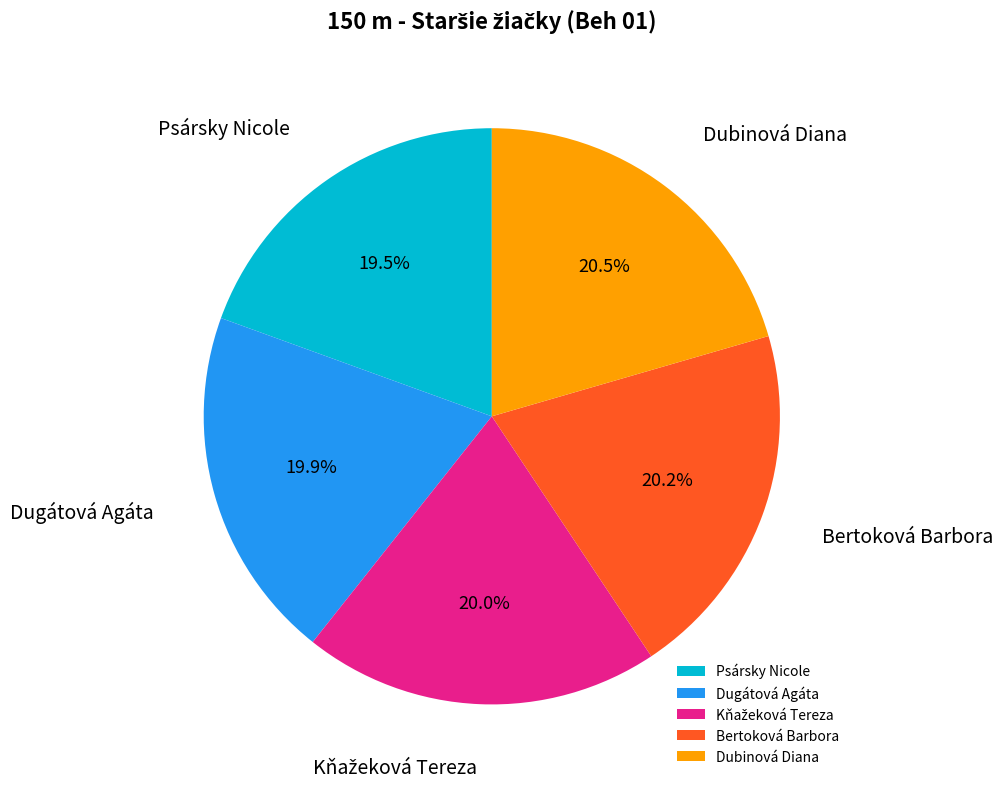

Does Bertoková Barbora represent more than half of the total?

No